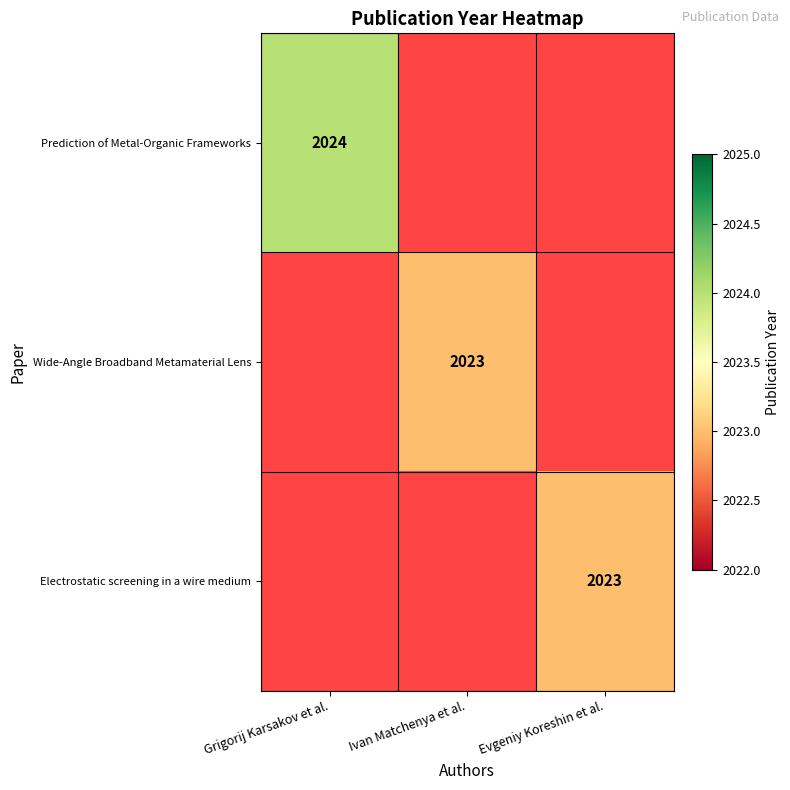

The Electrostatic screening in a wire medium series shows 2023 at Evgeniy Koreshin et al.. True or false?

True